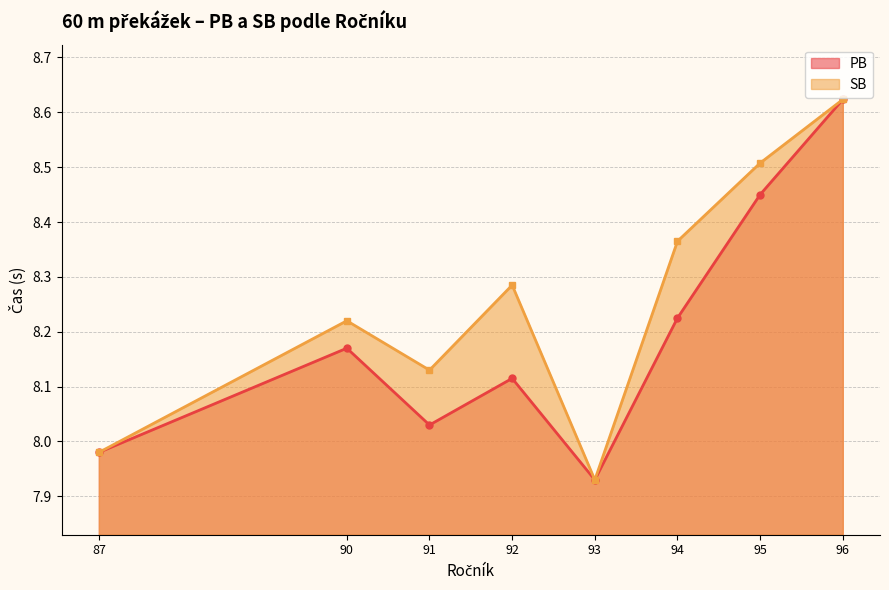

What is the lowest value of the PB series?

7.9